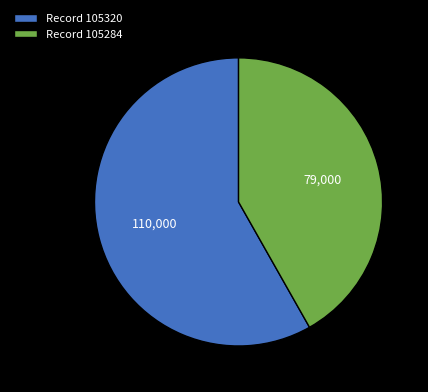

Is there any slice that represents more than half of the pie?

Yes